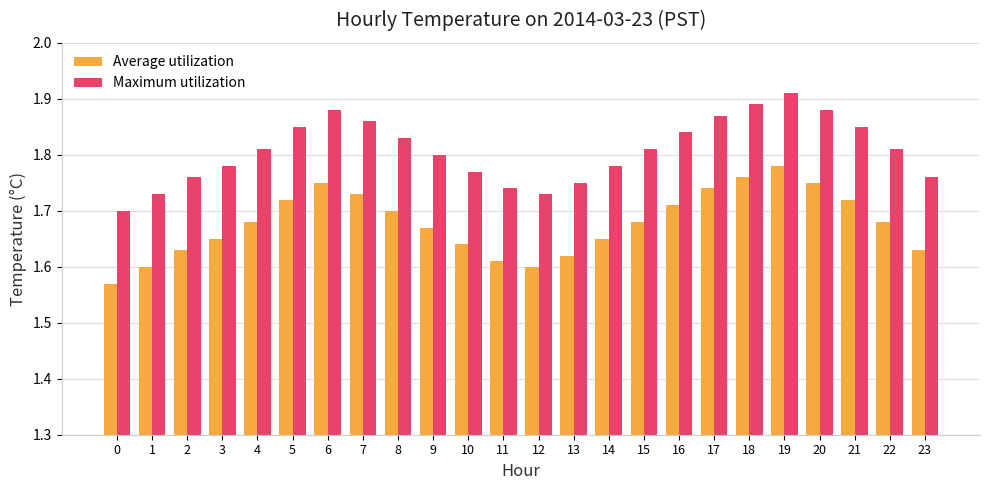

What are all the series names shown in the legend?

Average utilization, Maximum utilization